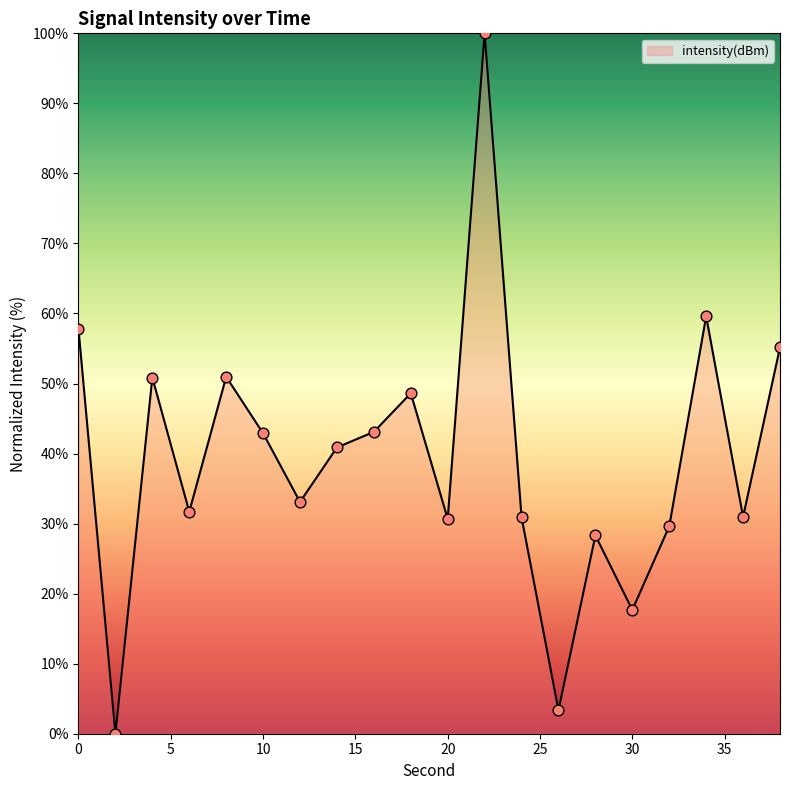

What is the difference between the maximum and minimum values?

100.0